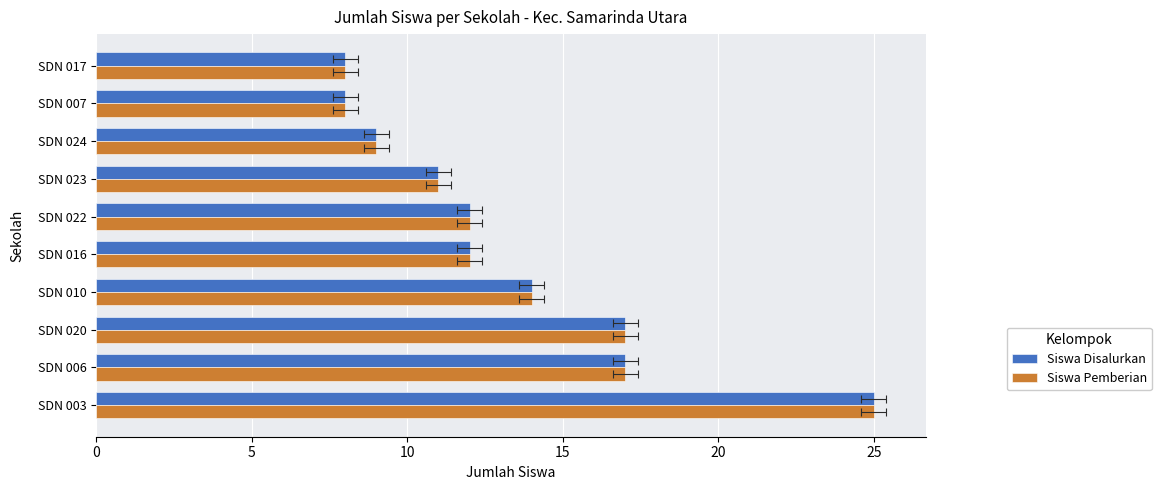

What is the minimum value for Siswa Disalurkan?

8